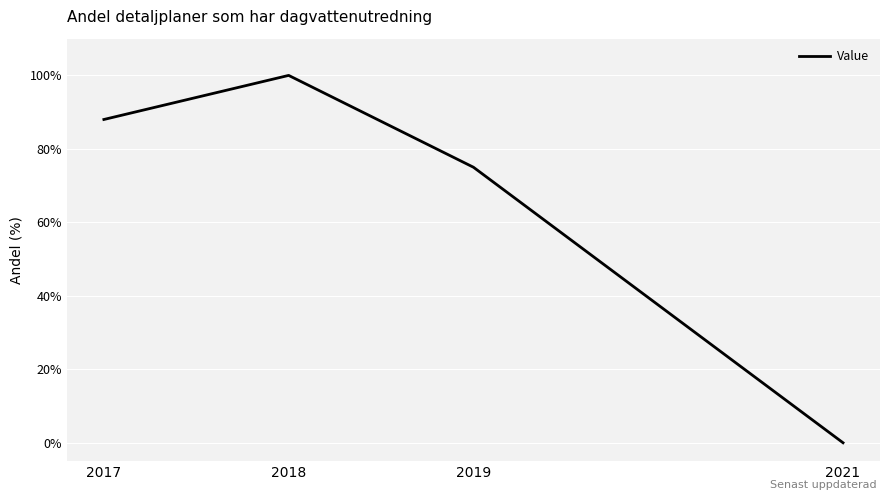

Reading left to right, transcribe all the data shown in this chart.

88	100	75	0